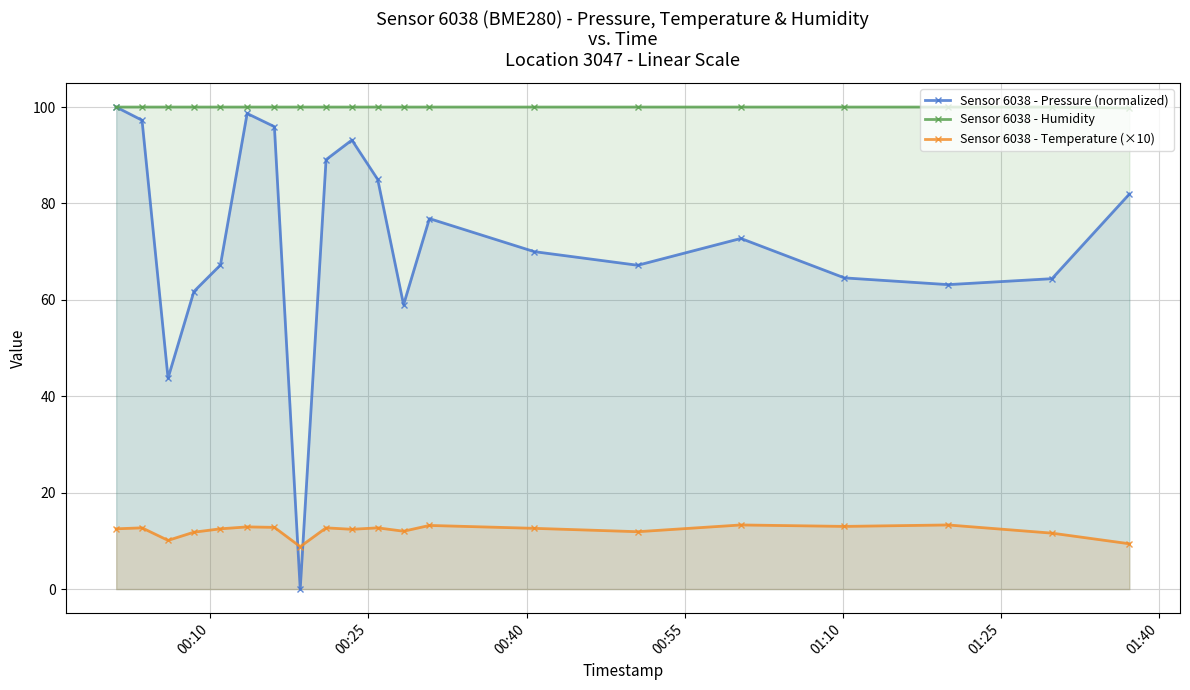

List the series in order of their overall mean, lowest first.

Sensor 6038 - Temperature (×10), Sensor 6038 - Pressure (normalized), Sensor 6038 - Humidity